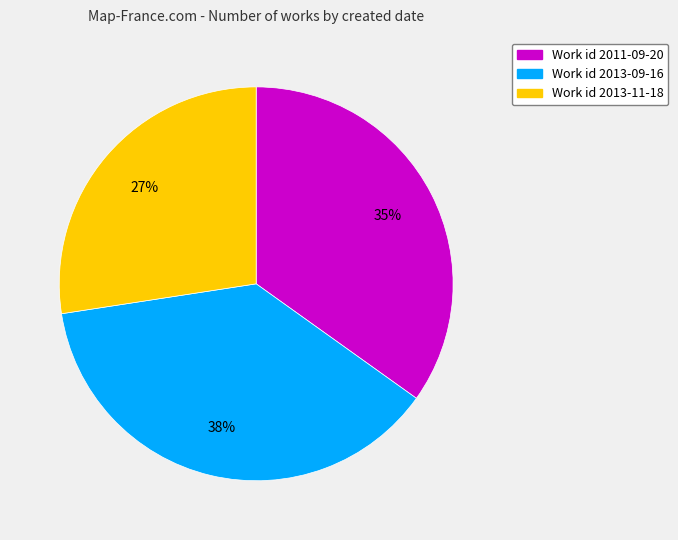

Does any single category account for the majority?

No